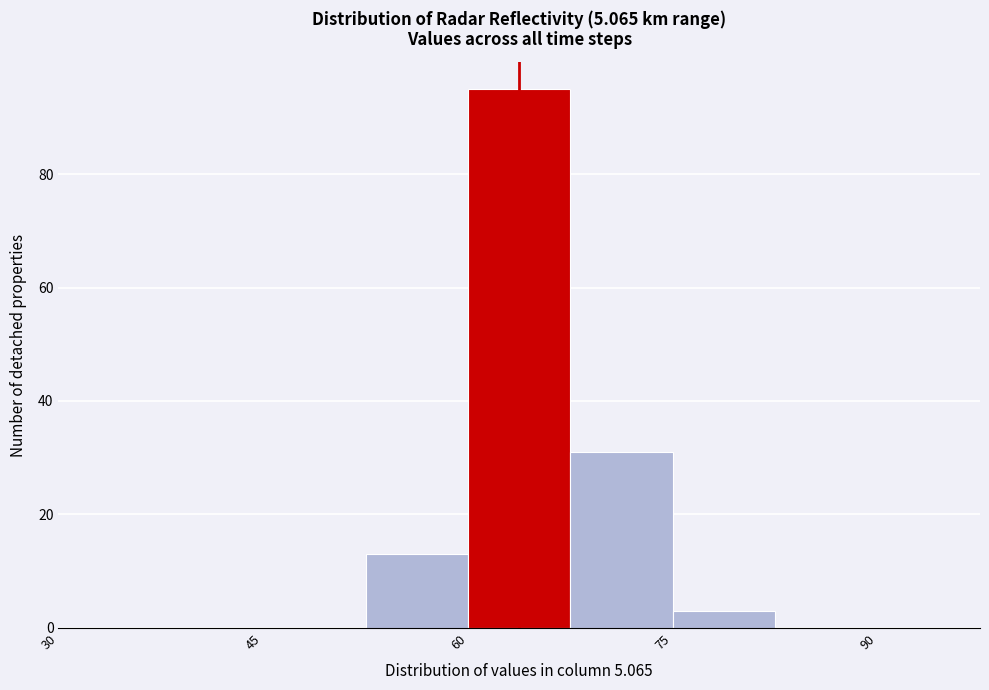

Around what value on the x-axis is the tallest bar? Give the approximate position of its centre, as read against the axis.

64